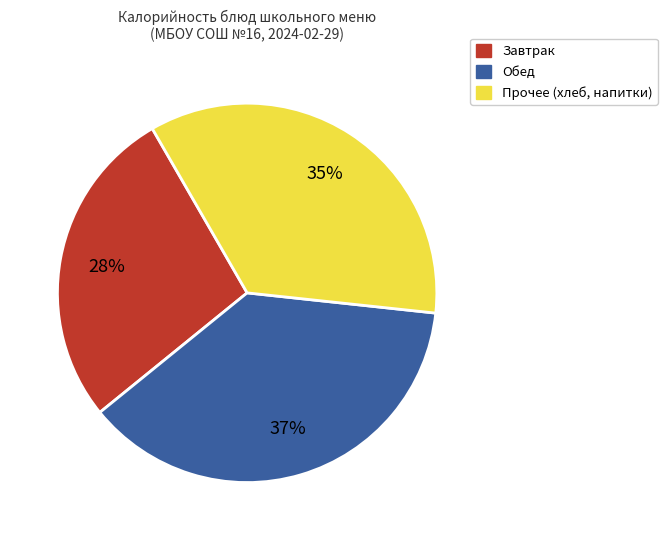

Is there a majority slice in this chart?

No